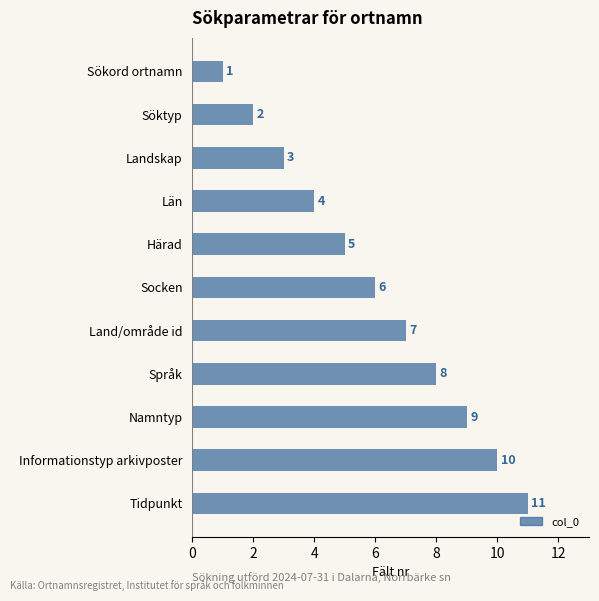

Which label corresponds to the largest value in the chart?

Tidpunkt